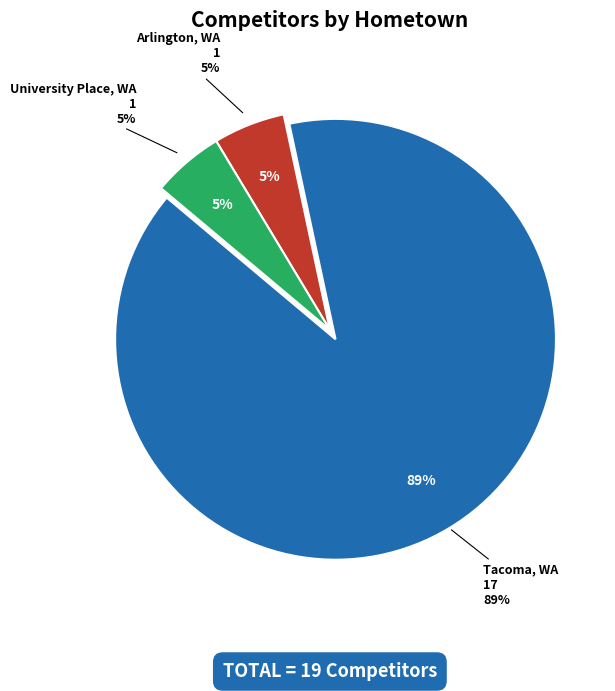

Does University Place, WA represent more than half of the total?

No